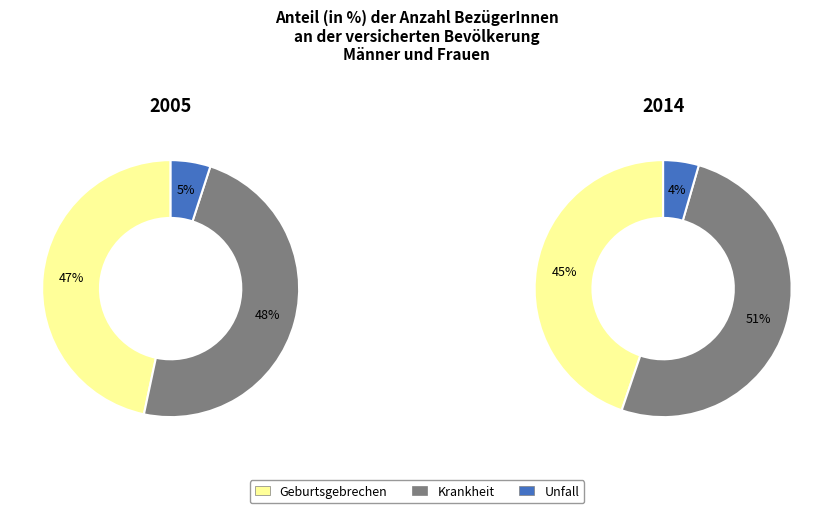

At Geburtsgebrechen, list the series in order from smallest to largest.

Unfall, Geburtsgebrechen, Krankheit